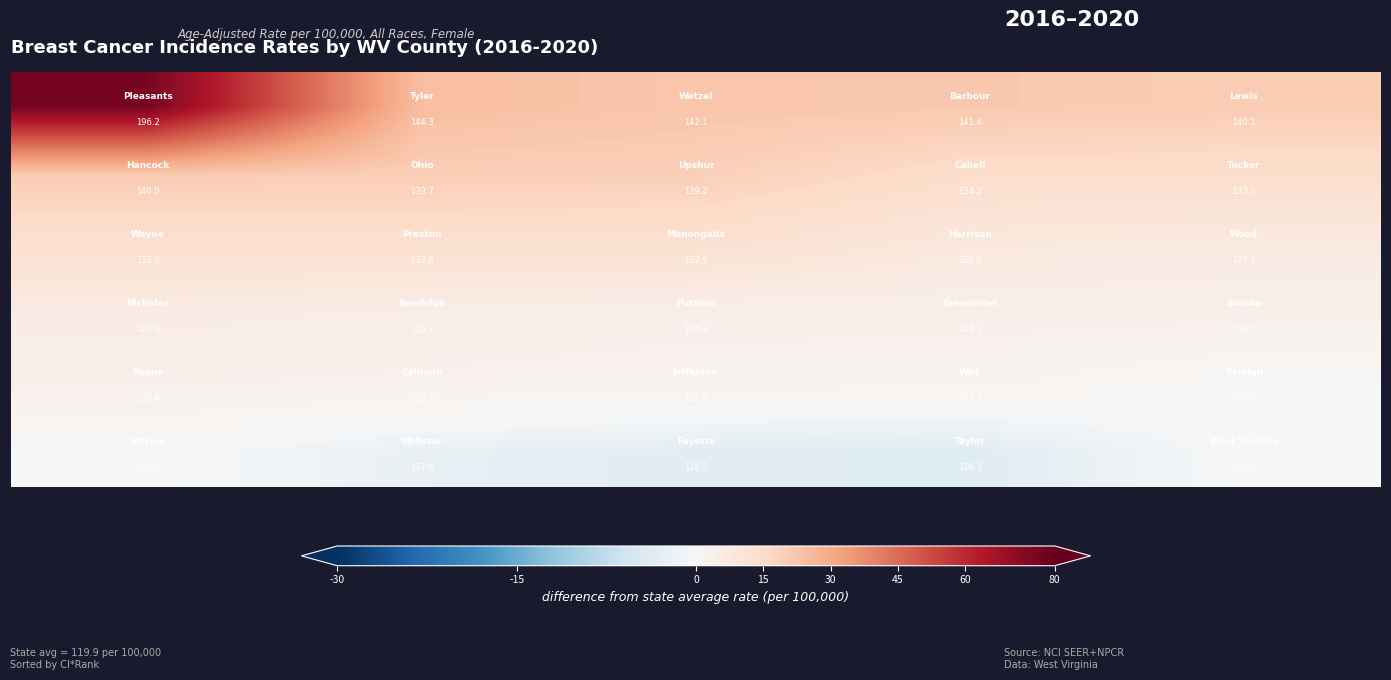

At how many categories does at least one series exceed 134?

5